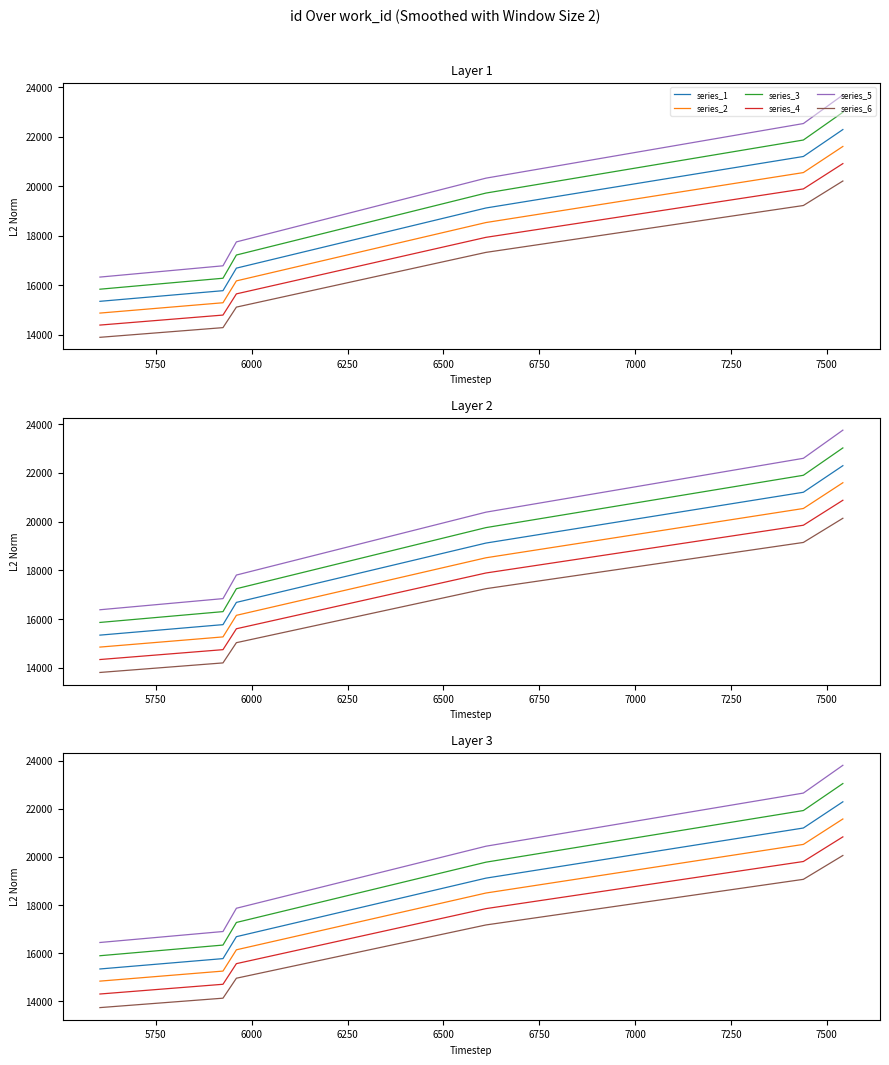

What is the difference between the maximum and minimum values in the series_6 series?

6322.7